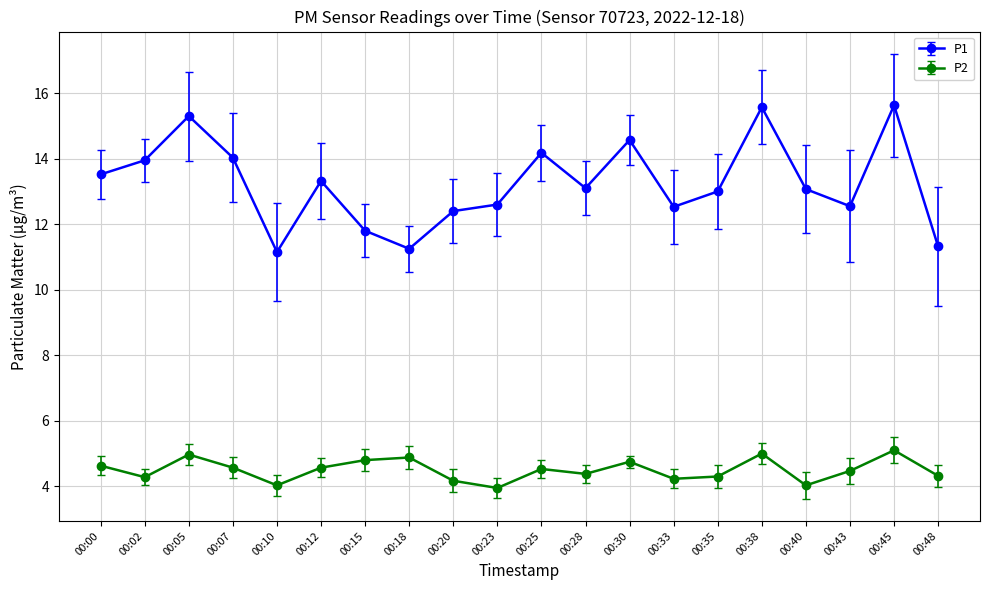

Which series has the largest range (max minus min)?

P1